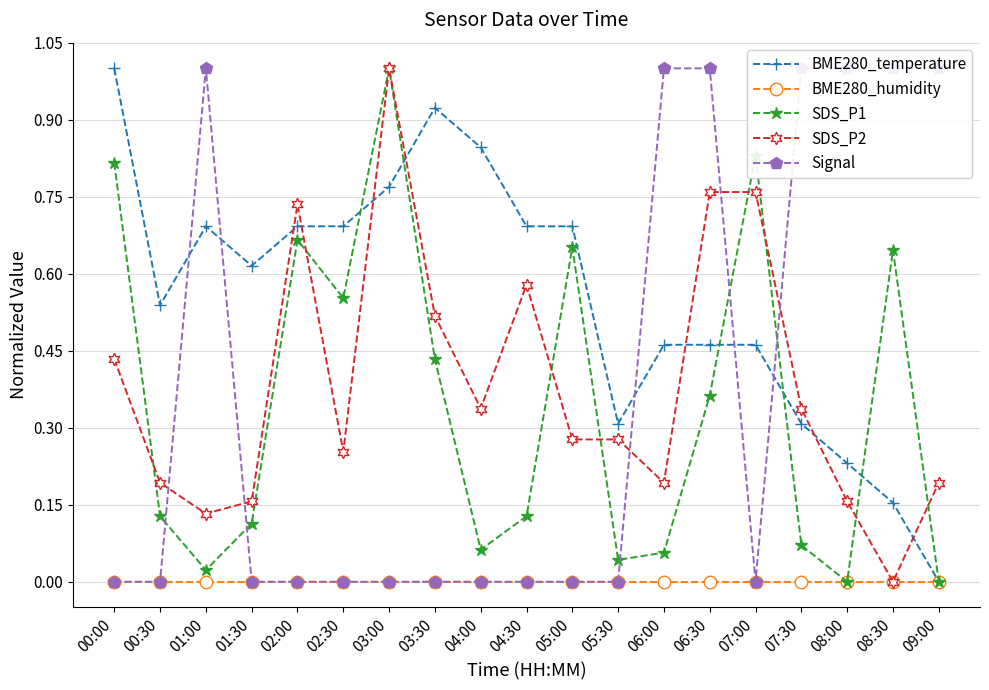

Which label corresponds to the smallest value in the chart?

09:00